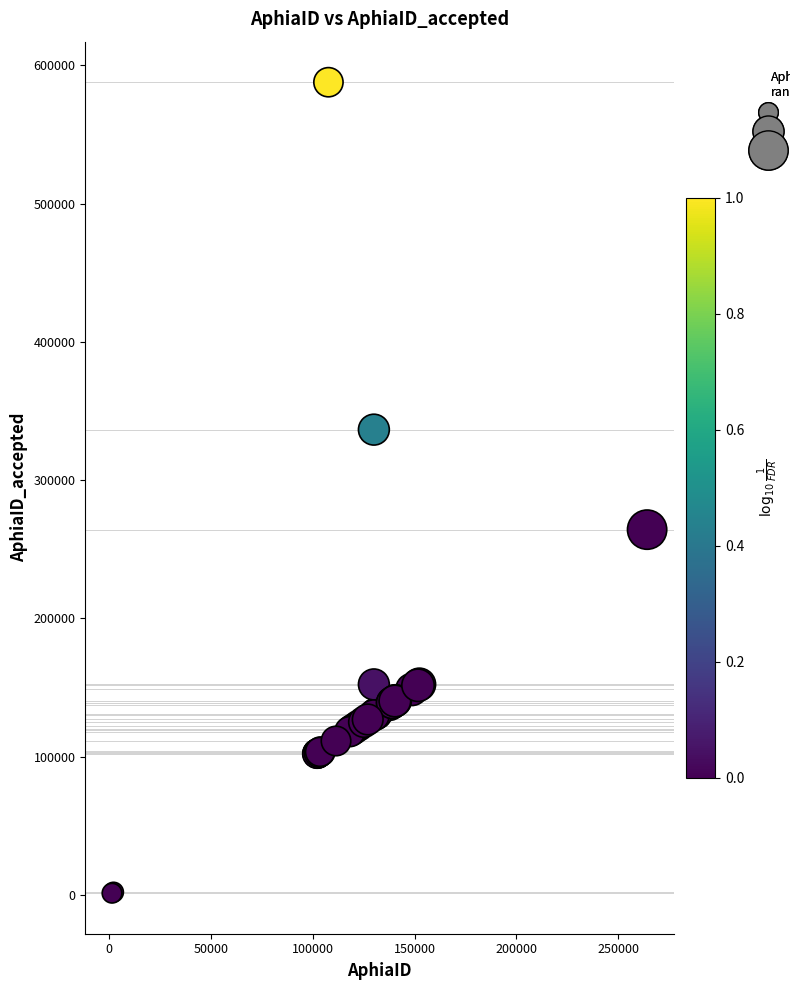

What Y value in the scatter plot is closest to 294505?

264177